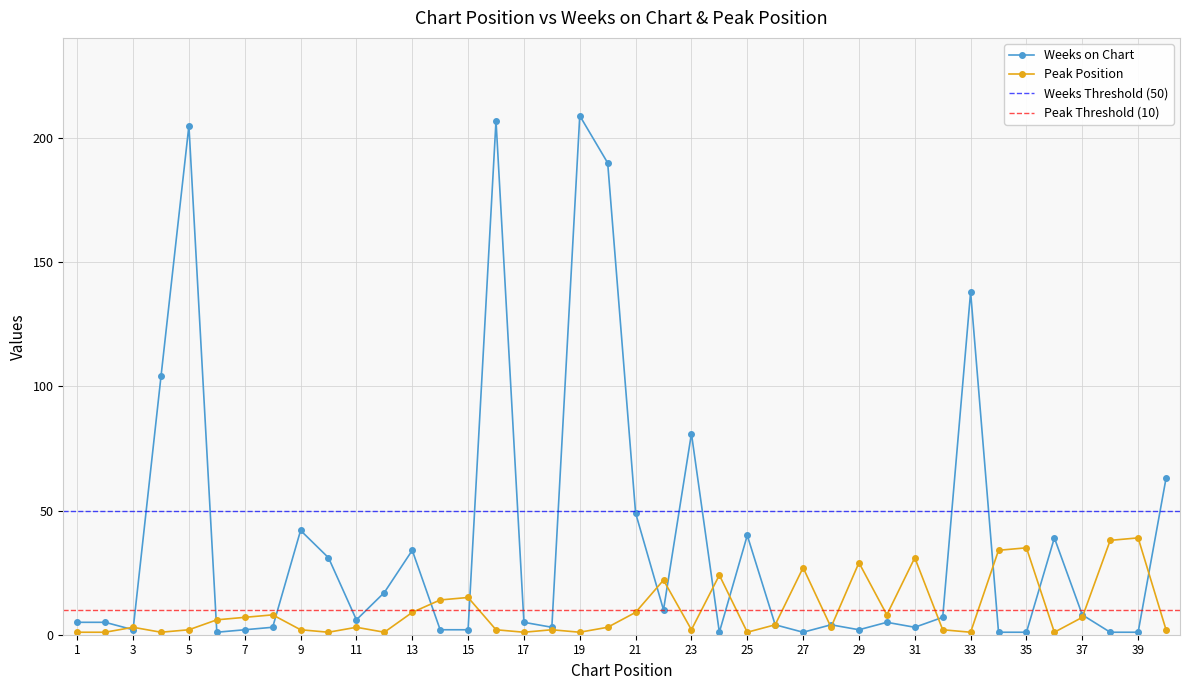

Which category has the highest value in the Peak Position series?

39